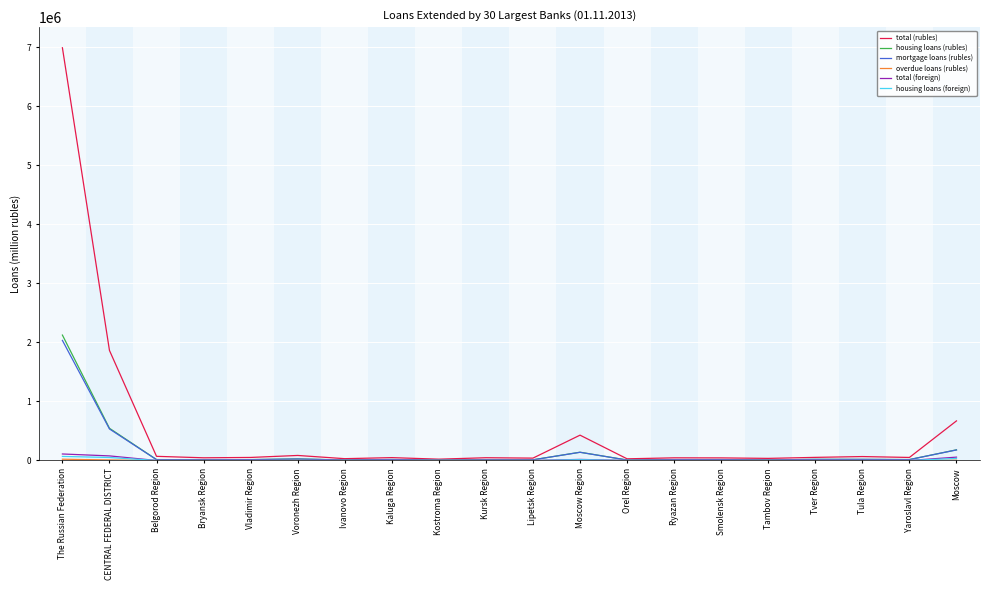

Which category has the highest value across all series?

The Russian Federation